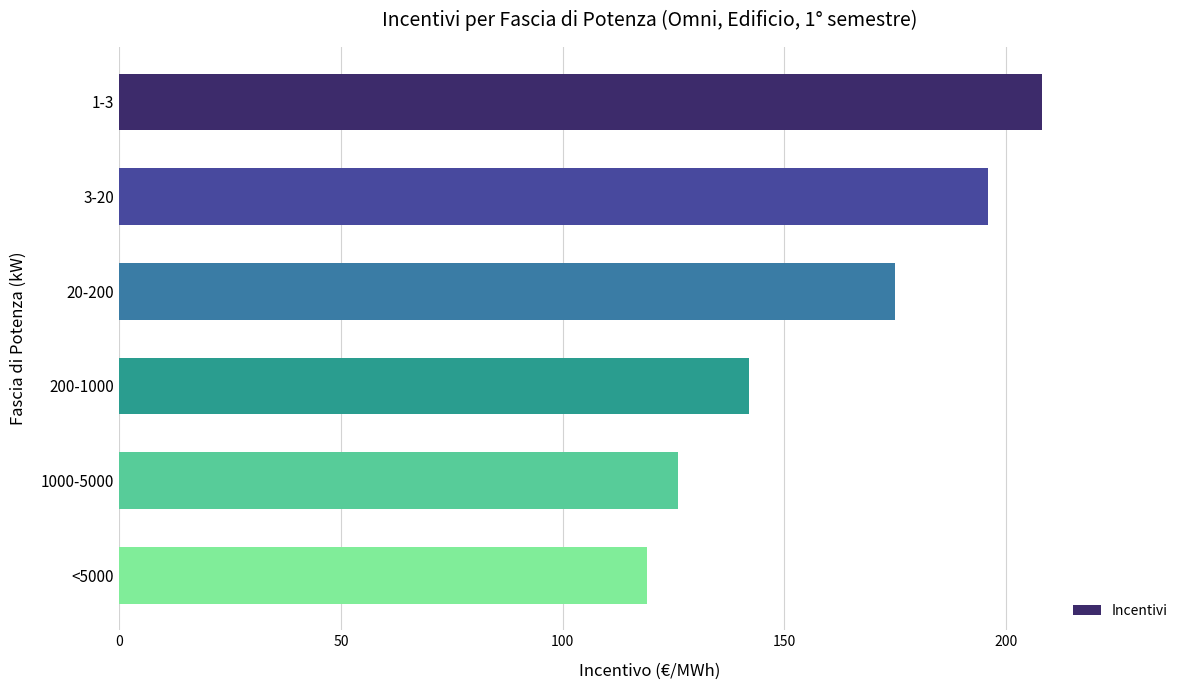

Which label corresponds to the smallest value in the chart?

<5000